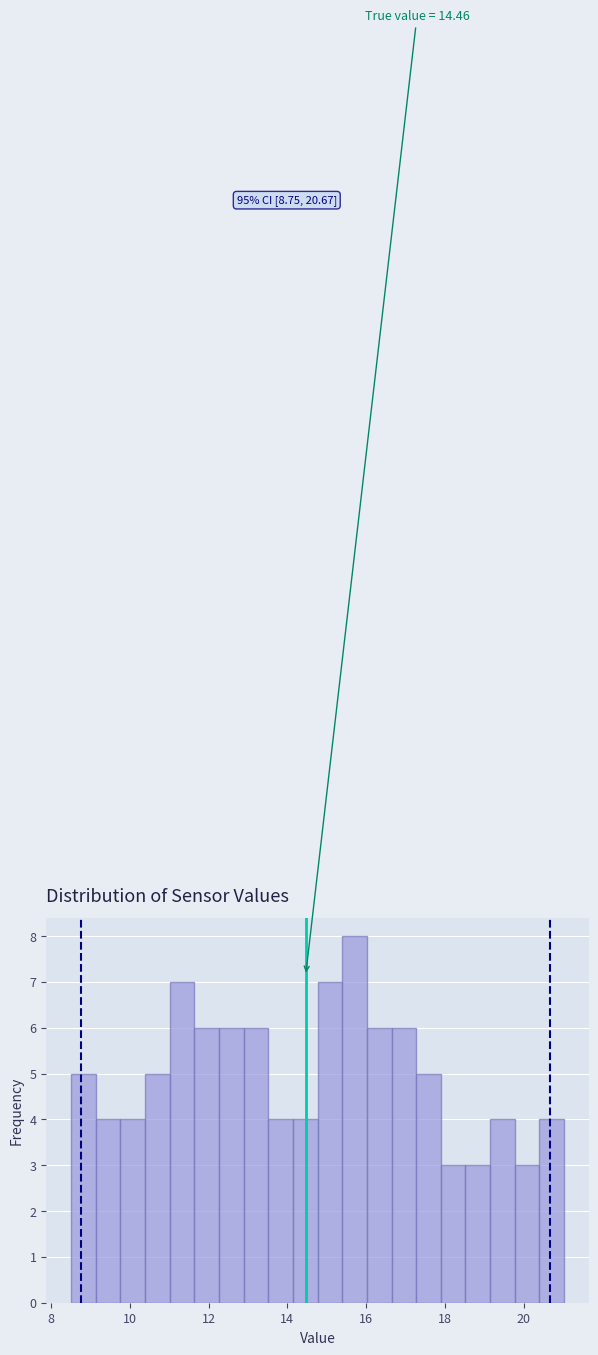

Read against the x-axis, roughly where is the centre of the tallest bar?

15.8